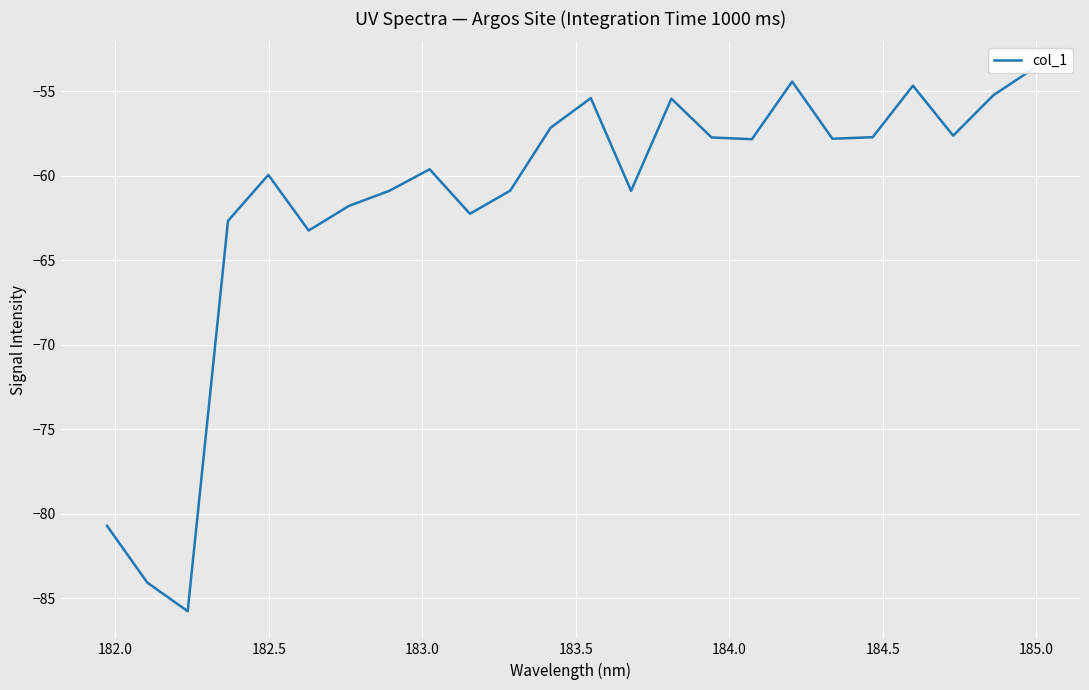

Reading right to left, extract all data points from this chart.

-53.7	-55.2	-57.6	-54.7	-57.7	-57.8	-54.4	-57.8	-57.7	-55.4	-60.9	-55.4	-57.2	-60.9	-62.3	-59.6	-60.9	-61.8	-63.2	-60.0	-62.7	-85.8	-84.1	-80.7